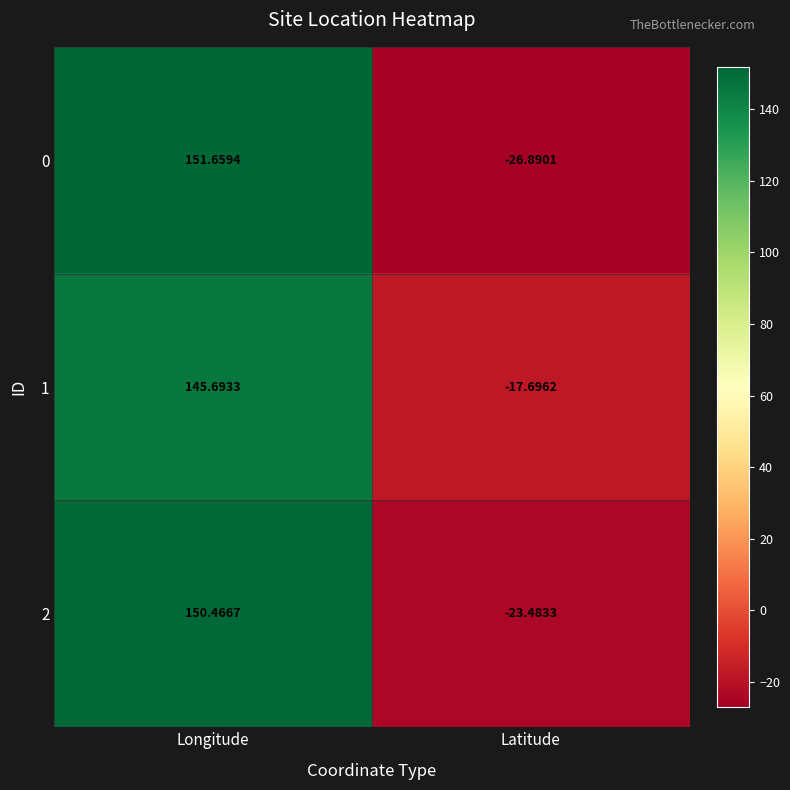

At which category is the sum across all series the highest?

Longitude